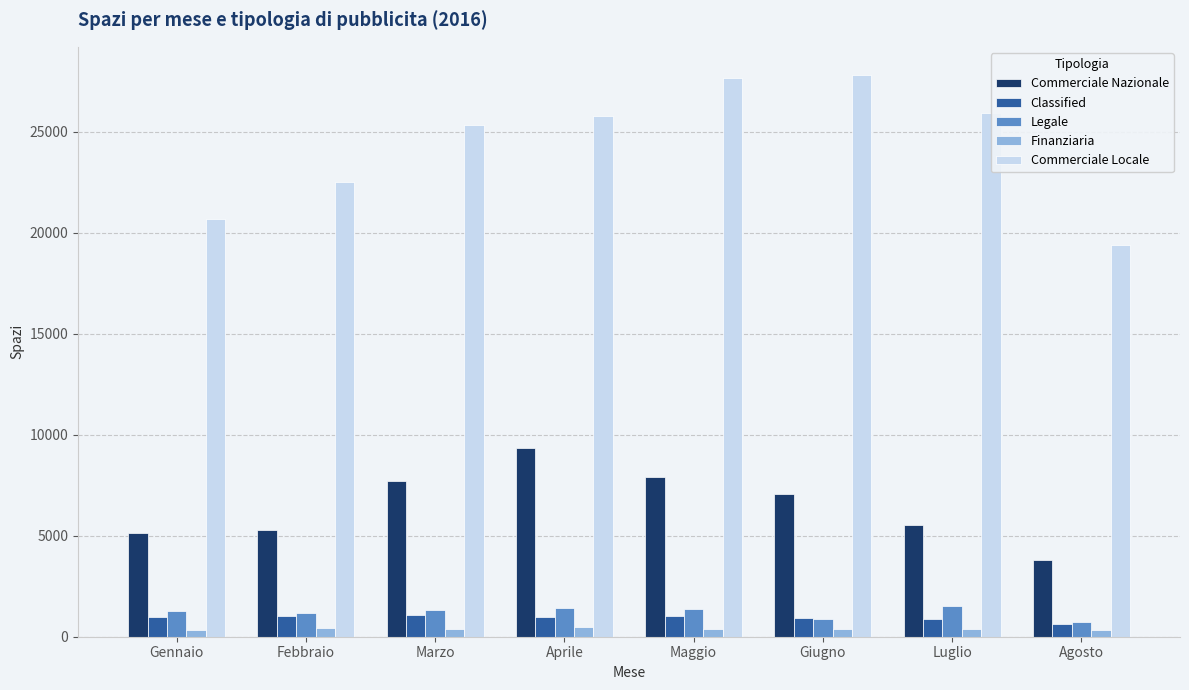

At which label is Commerciale Locale closest to 23609?

Febbraio